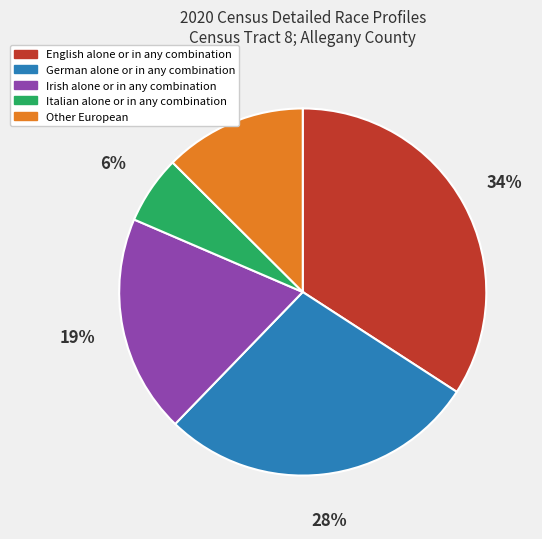

Is the sum of German alone or in any combination and Other European greater than half?

No